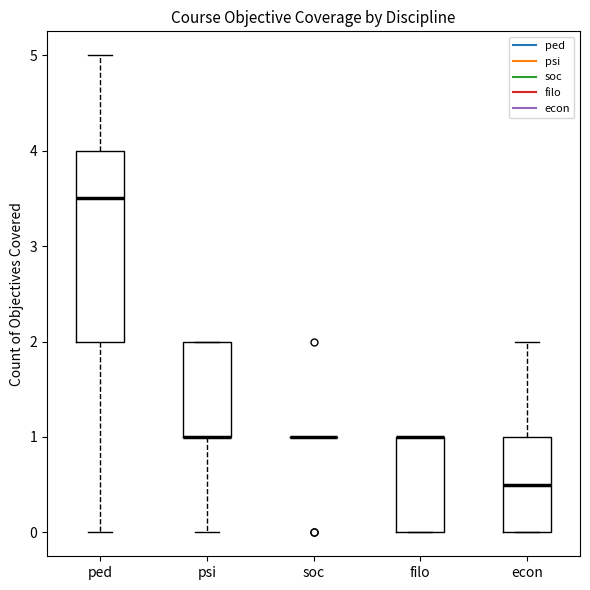

Reading left to right, transcribe this box plot: for each box, give where its median line is, the range the box spans, and where its two whiskers end, as read against the y-axis. The values are not printed on the chart, so give them approximately, as read against the axis.

ped: median 3.5, box 2.0 to 4.0, whiskers 0.0 to 5.0
psi: median 1.0 (drawn on the box's lower edge), box 1.0 to 2.0, whiskers 0.0 to 2.0
soc: box collapsed to a line at 1.0, whiskers 1.0 to 1.0
filo: median 1.0 (drawn on the box's upper edge), box 0.0 to 1.0, whiskers 0.0 to 1.0
econ: median 0.5, box 0.0 to 1.0, whiskers 0.0 to 2.0